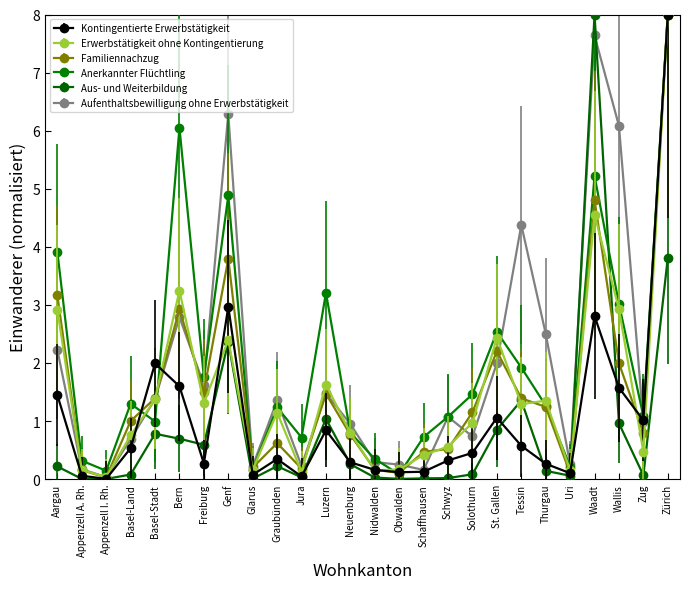

True or false: Aufenthaltsbewilligung ohne Erwerbstätigkeit has a value of 6.1 at Wallis.

True